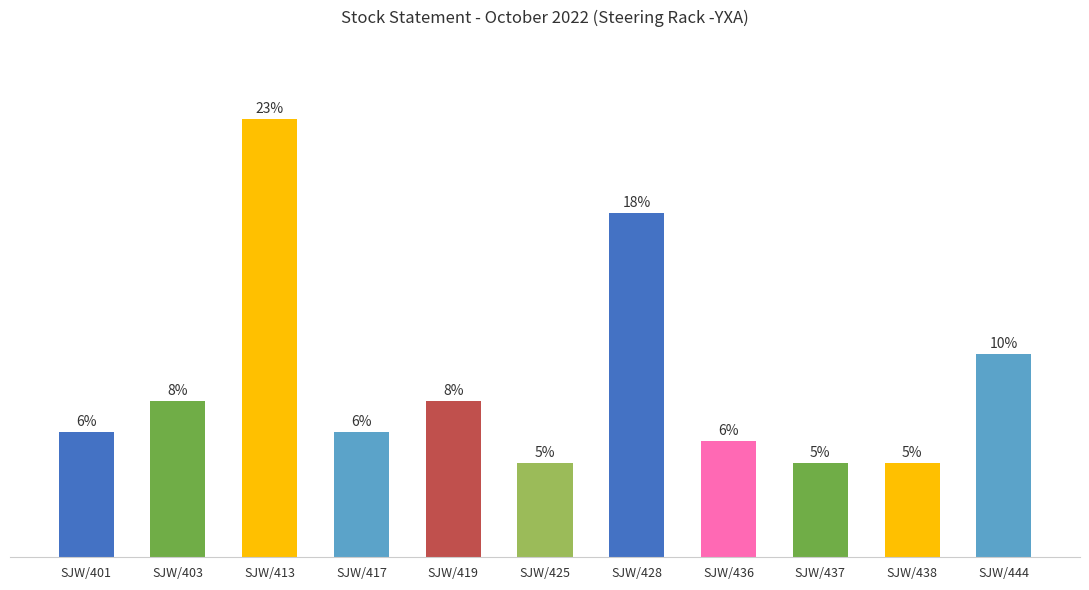

Does the chart contain any negative values?

No